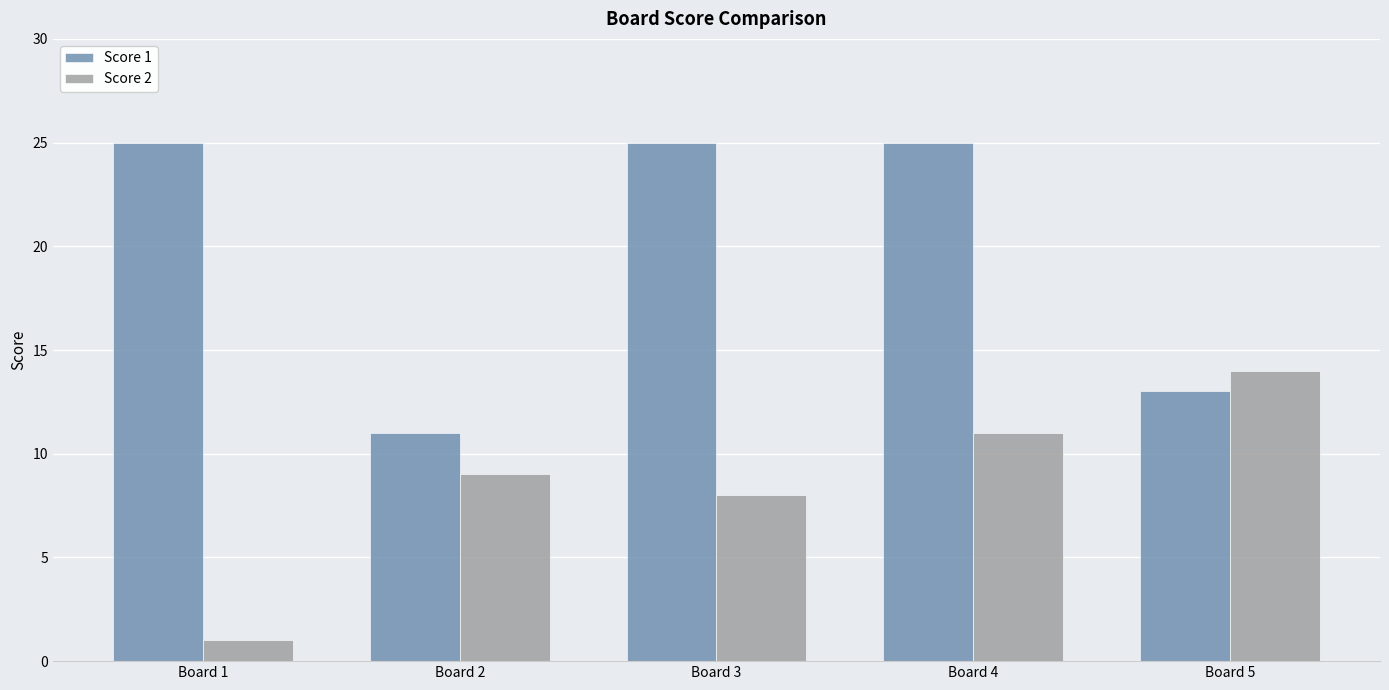

Which series changed the most between Board 2 and Board 5?

Score 2